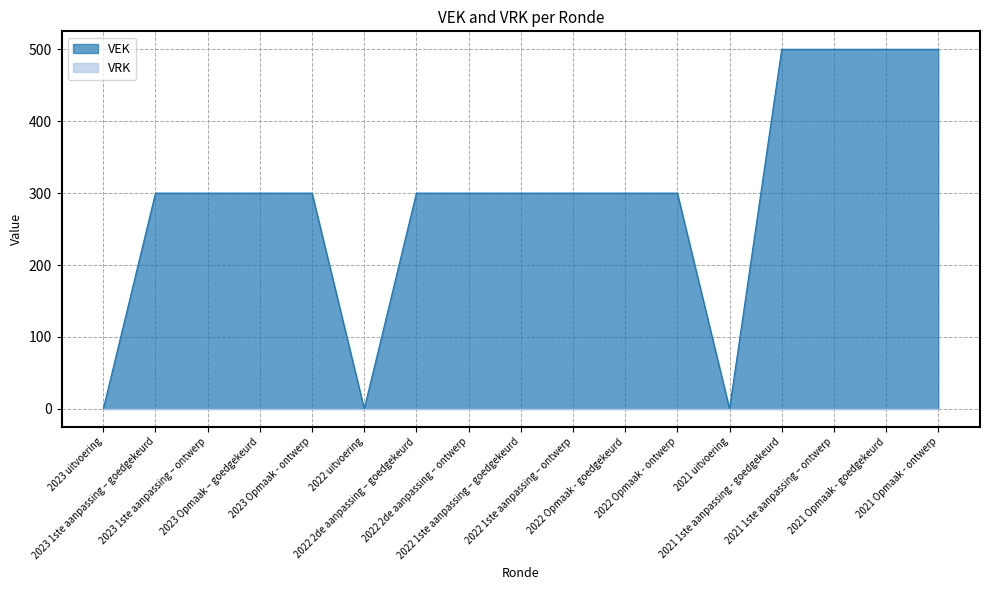

What is the label of the 6th point from the right?

2022 Opmaak - ontwerp